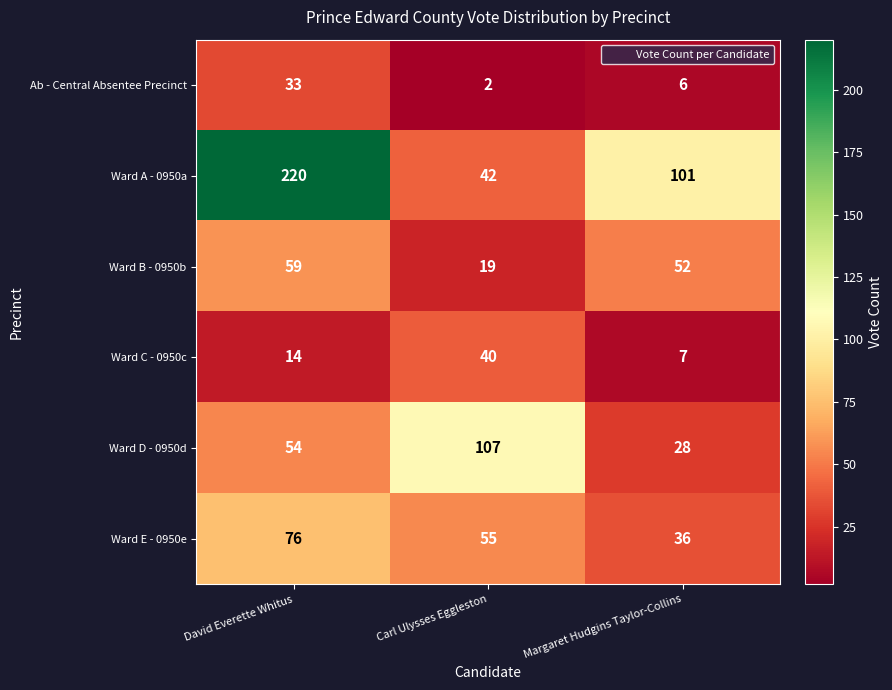

What is the difference between the maximum and minimum values in the Ward A - 0950a series?

178